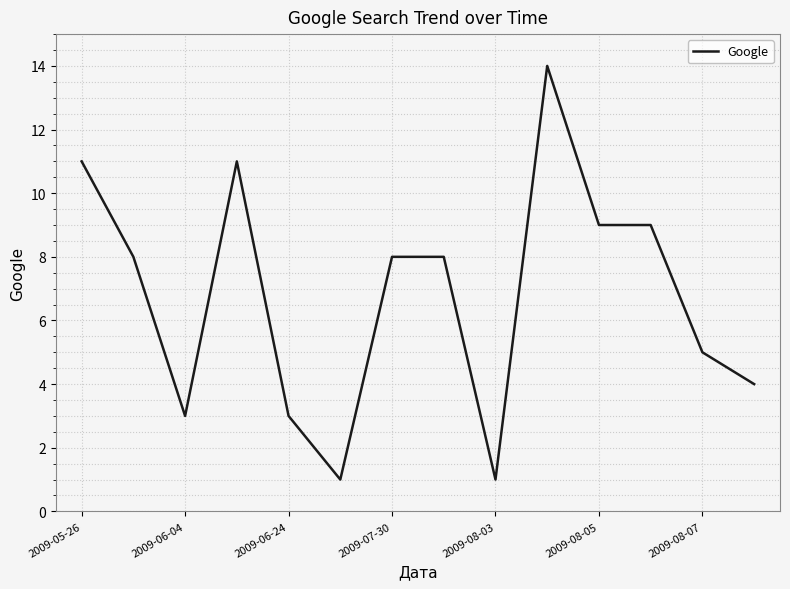

Reading left to right, list all the values displayed in this chart.

11	8	3	11	3	1	8	8	1	14	9	9	5	4